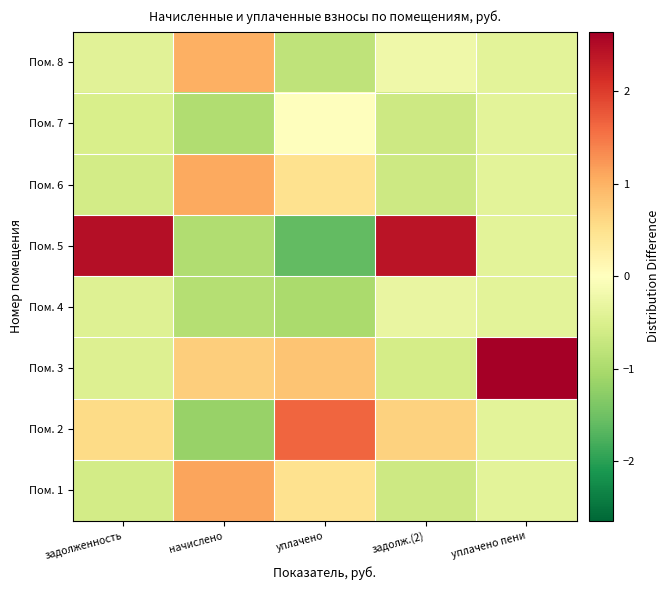

What is the difference between the highest and lowest values at уплачено пени?

3.0